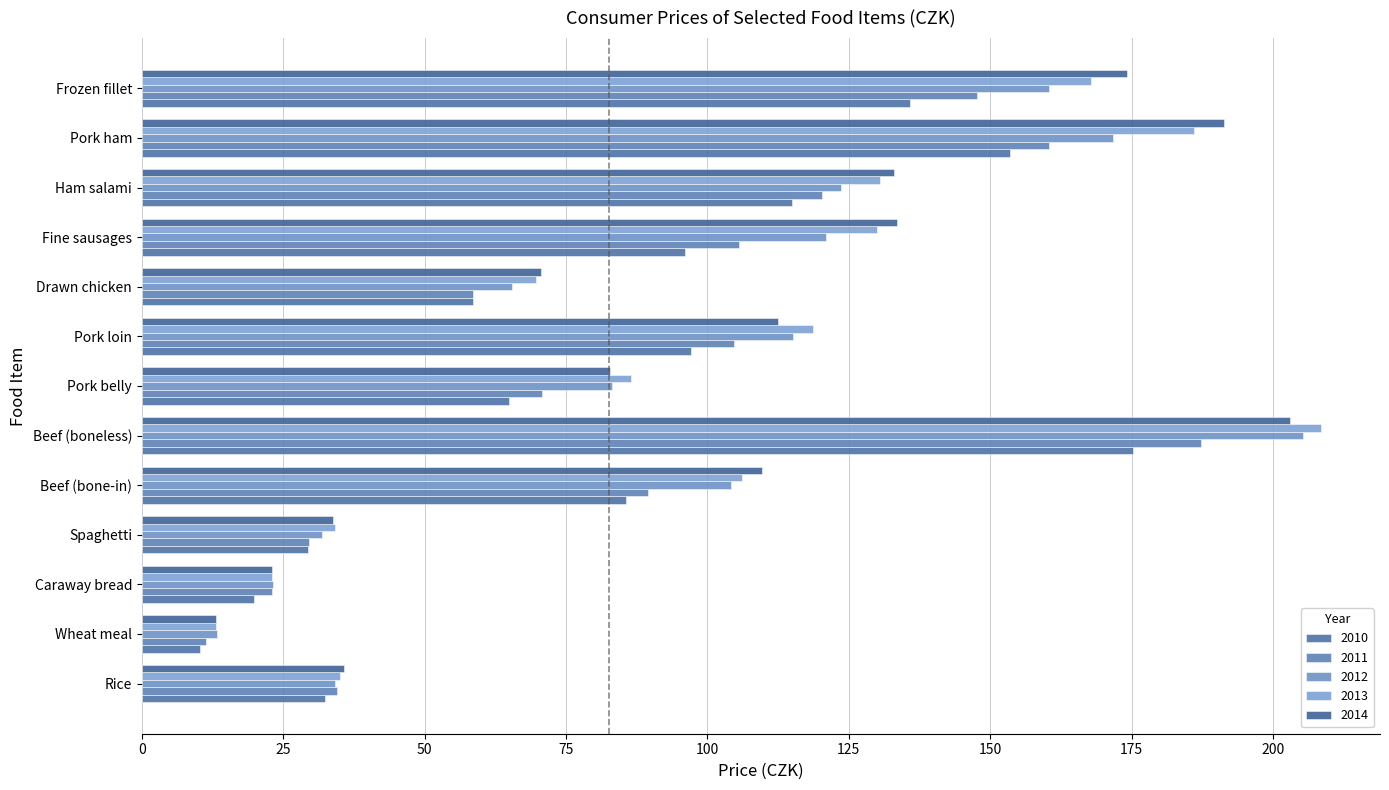

How many data points in 2011 are less than 89?

6